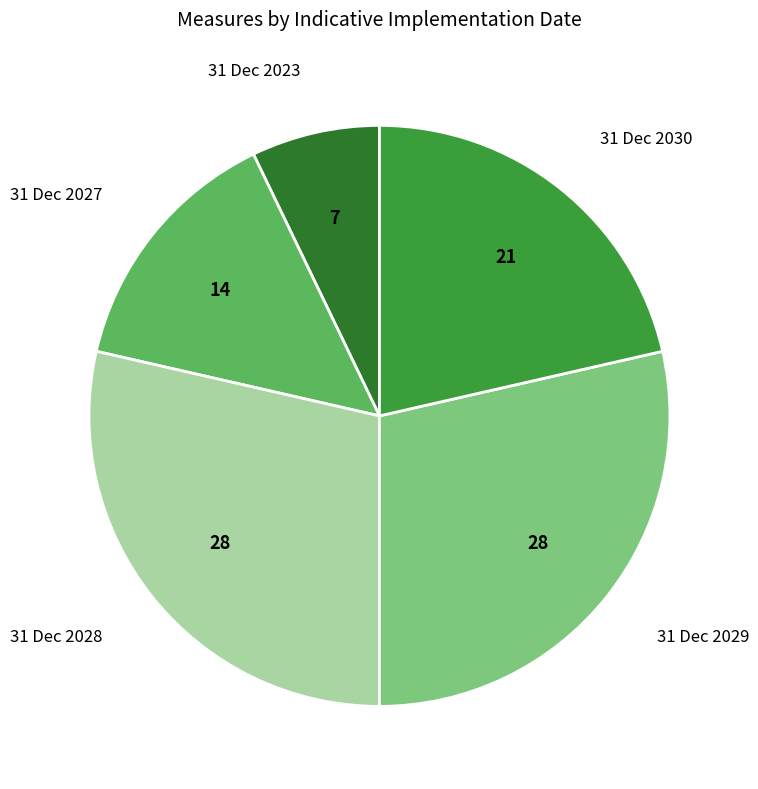

Does 31 Dec 2027 account for over 50% of the chart?

No